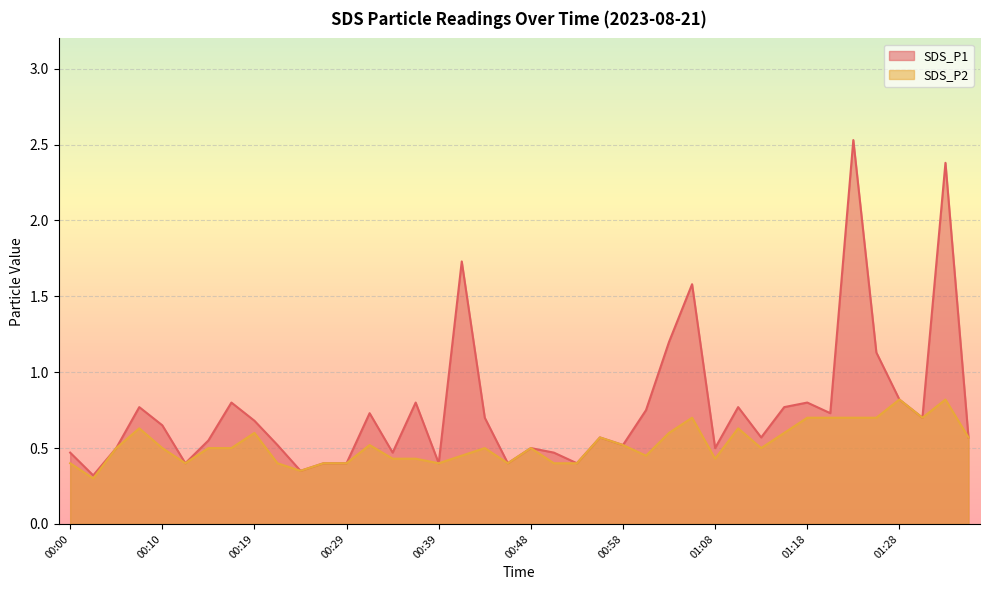

What is the maximum value shown in the chart?

2.5